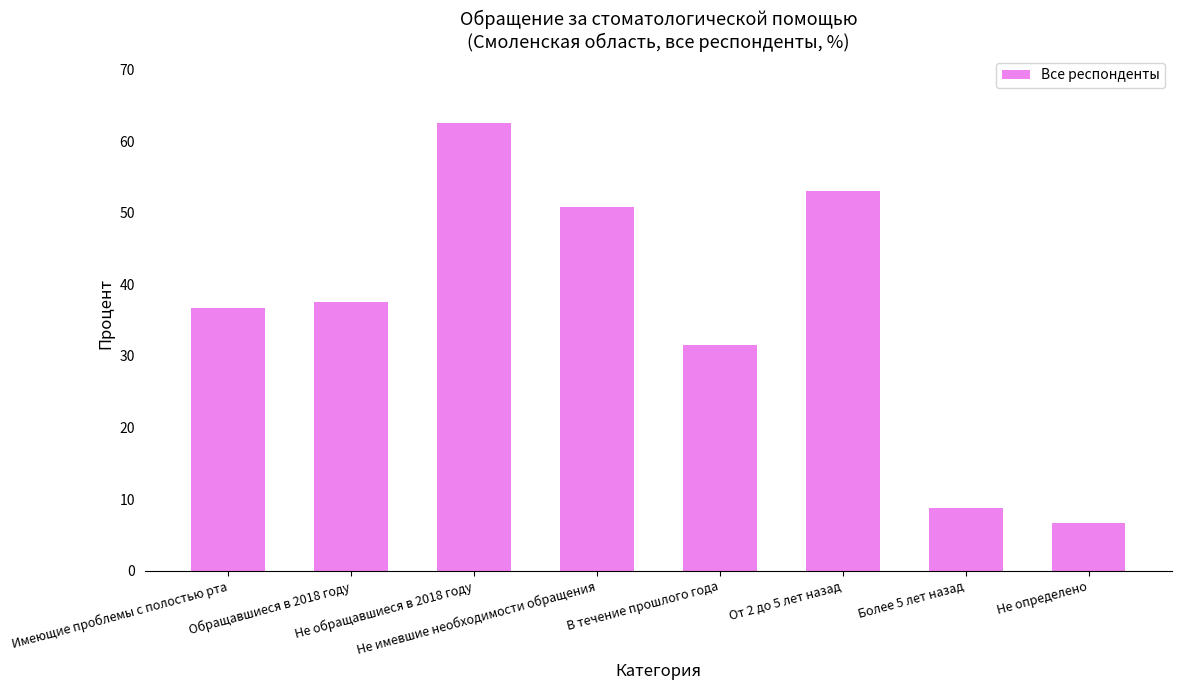

What is the change in value from Имеющие проблемы с полостью рта to Не обращавшиеся в 2018 году?

+25.8